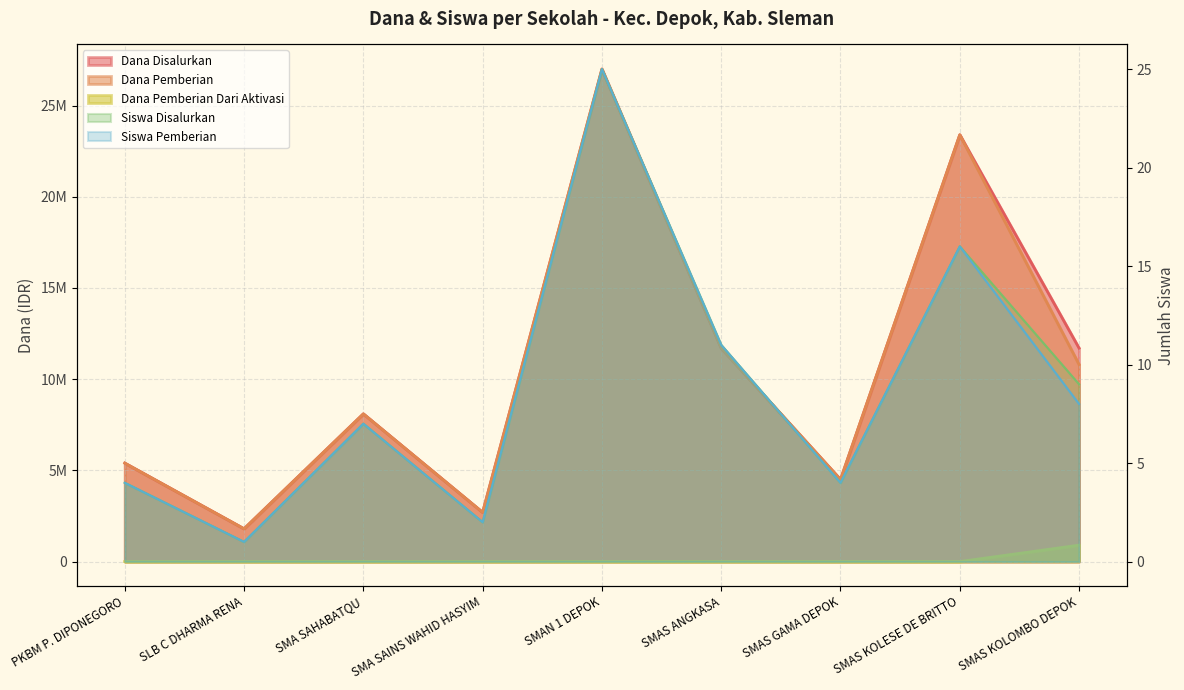

At which category does Dana Pemberian reach its first local valley?

SLB C DHARMA RENA